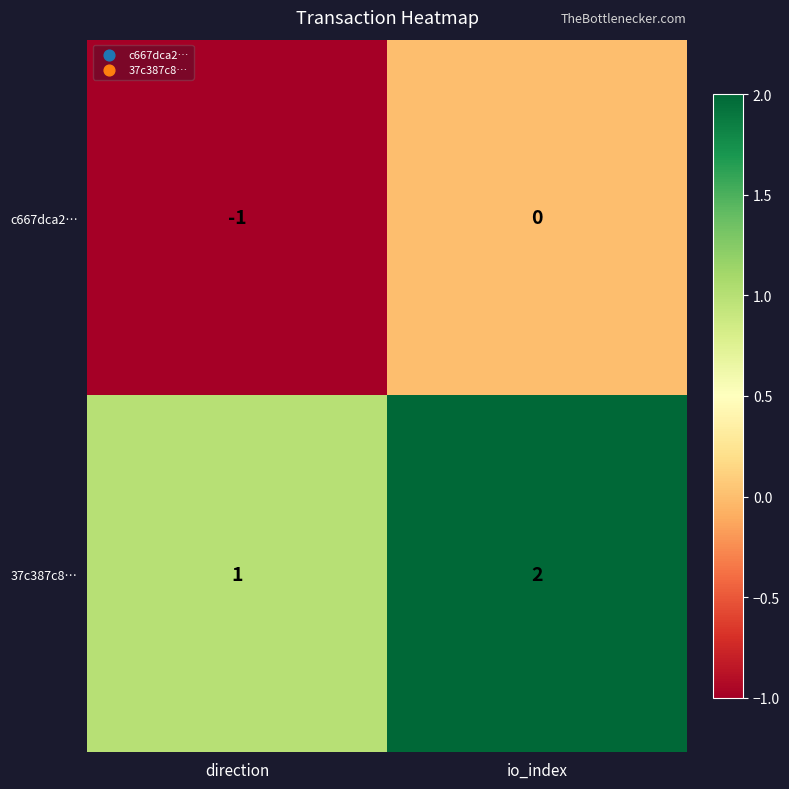

Reading left to right, what are all the values shown in this chart?

c667dca2…: -1	0
37c387c8…: 1	2